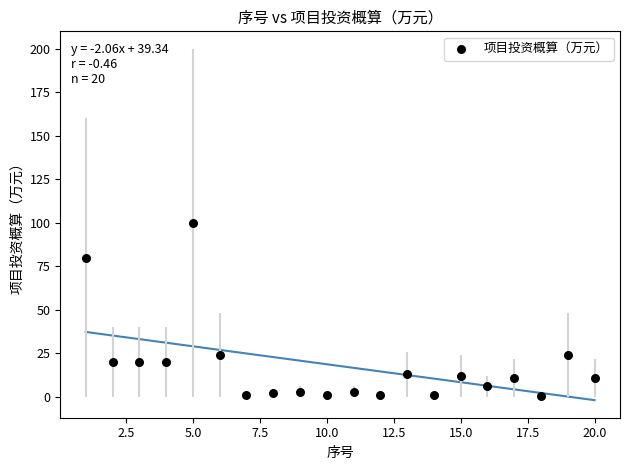

What is the range of X values (max minus min)?

19.0